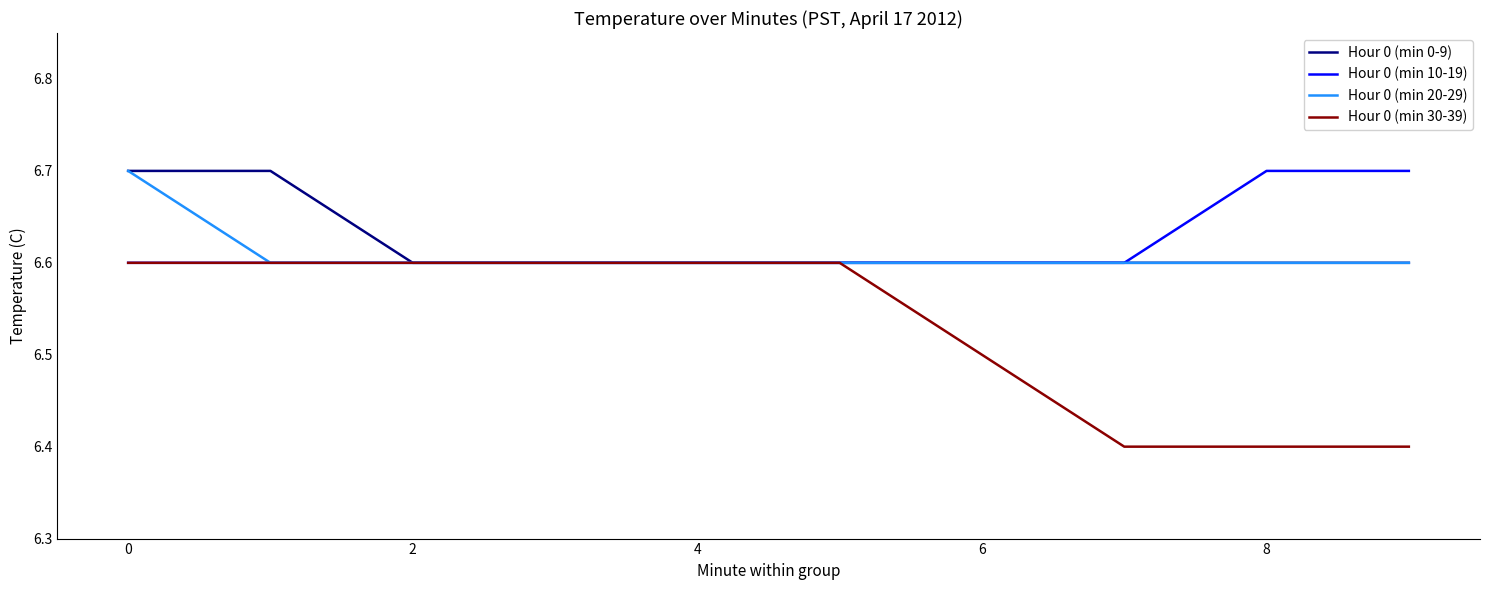

Count the Hour 0 (min 10-19) values in the range 6 to 7.

10